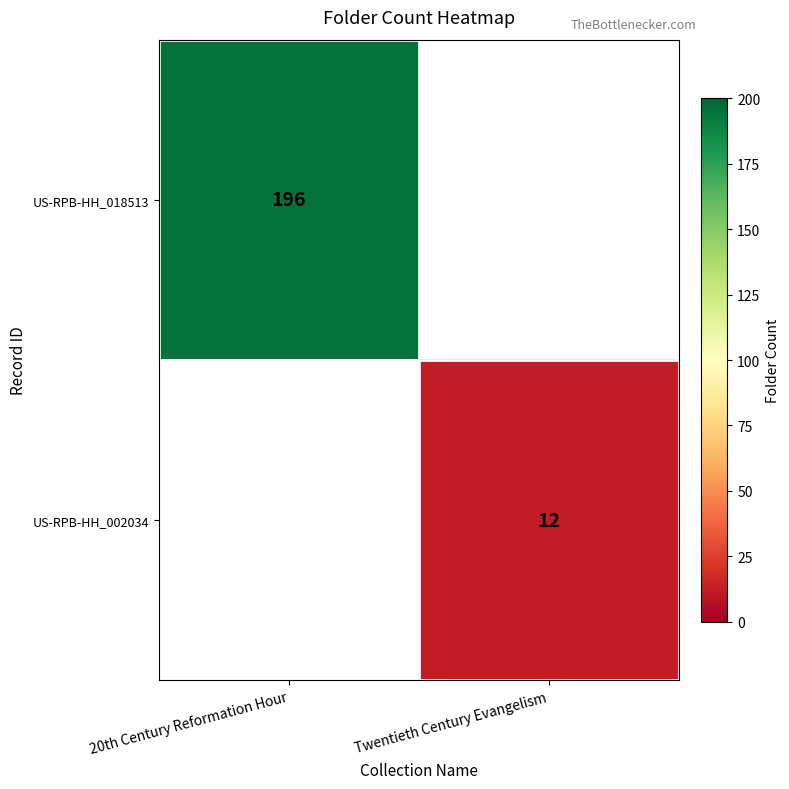

Is it true that US-RPB-HH_002034 equals 12 at Twentieth Century Evangelism?

True